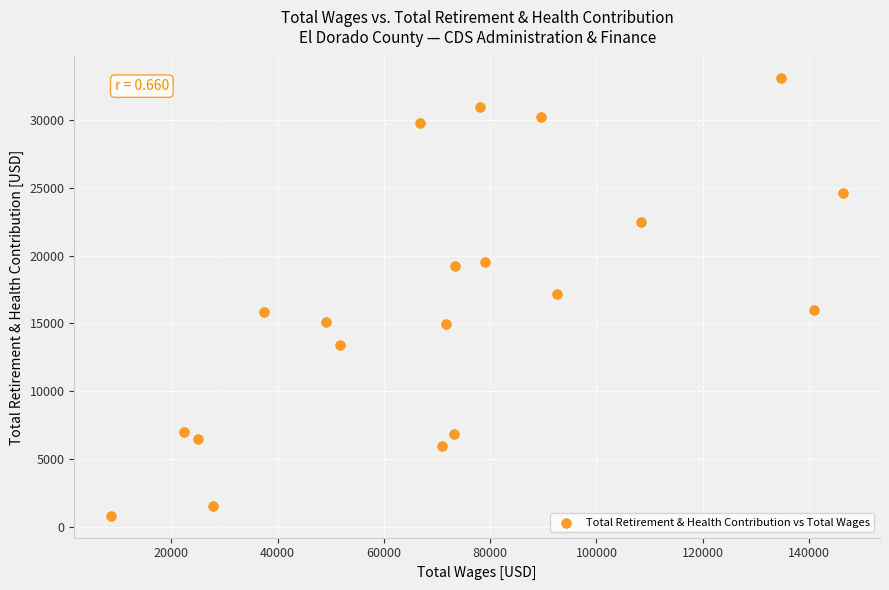

What is the range of X values (max minus min)?

137810